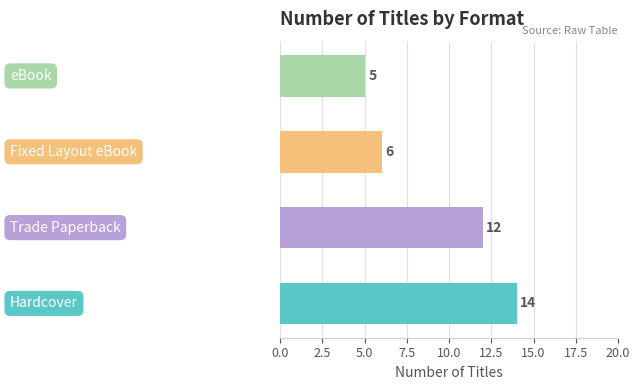

Reading top to bottom, transcribe all the data shown in this chart.

5	6	12	14